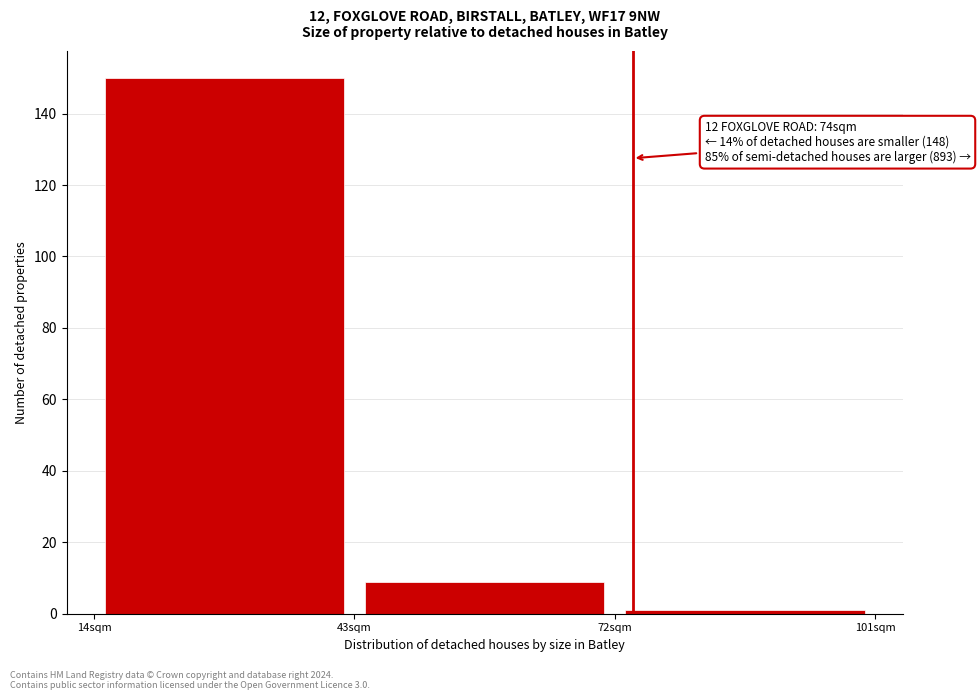

Over which range of the x-axis is the bar tallest?

14 to 43